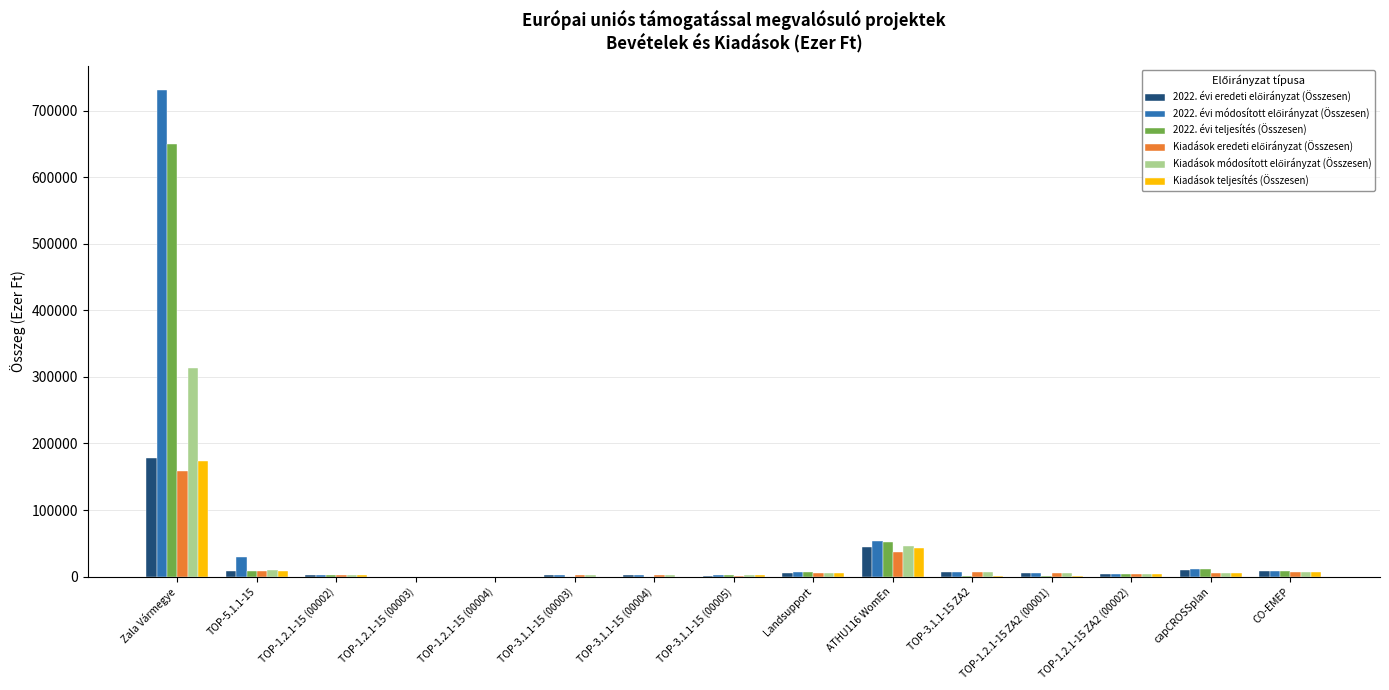

At which category is the sum across all series the highest?

Zala Vármegye